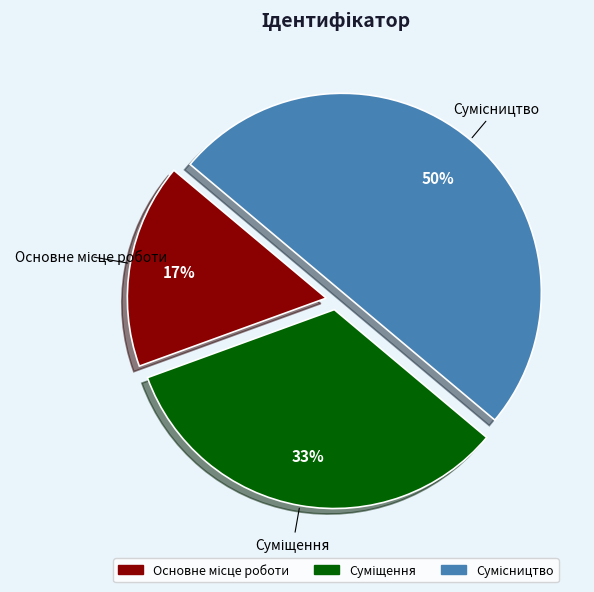

To the nearest percent, what is the difference between the largest and smallest slice percentages?

33%